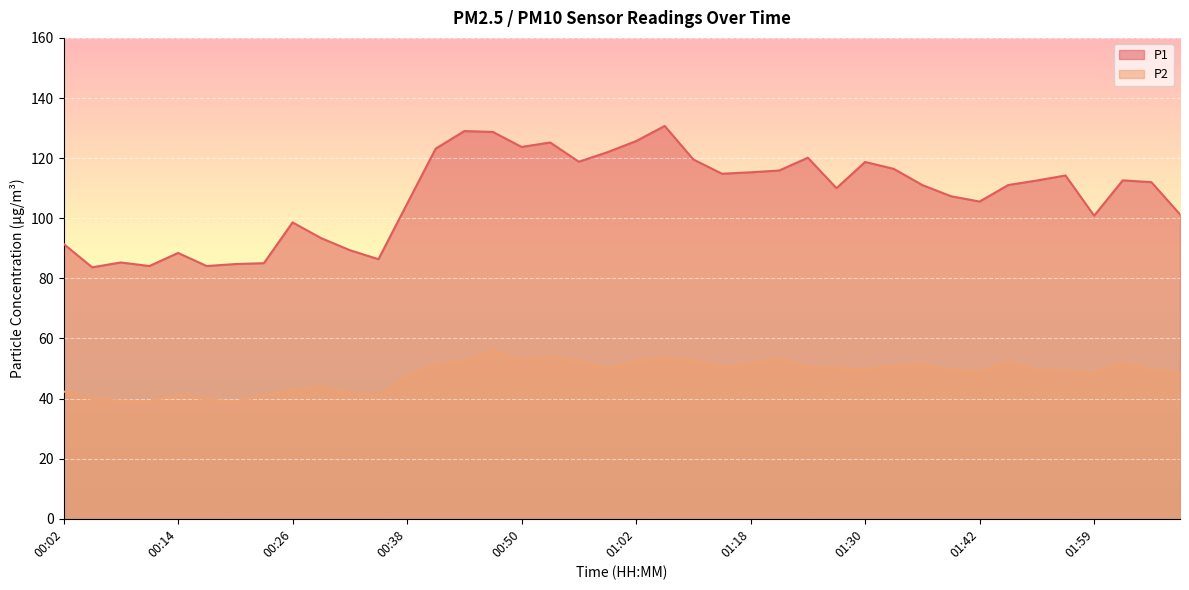

What is the greatest value displayed?

130.7